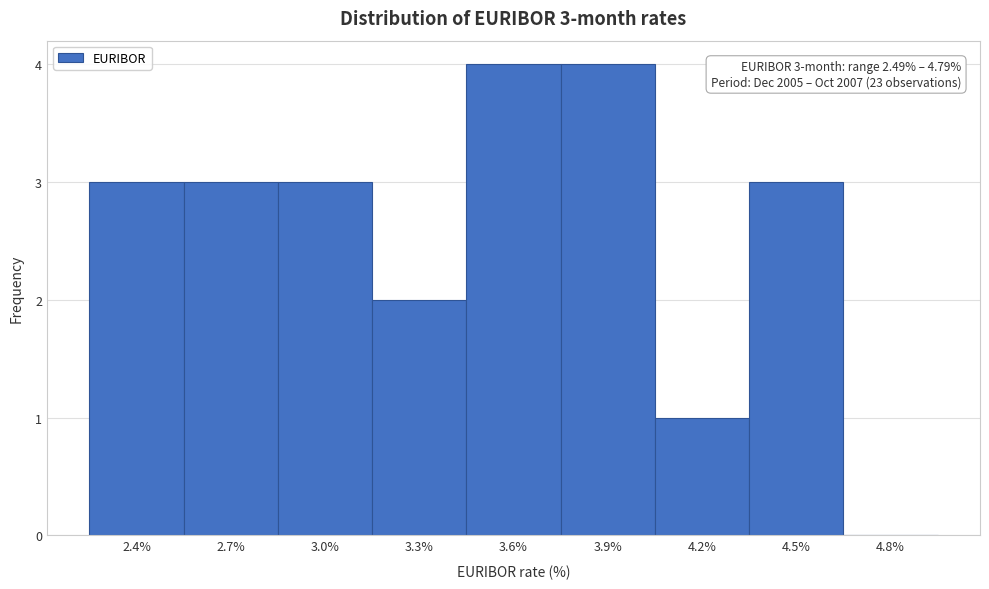

Reading right to left, extract all data points from this chart.

4.8%=0	4.5%=3	4.2%=1	3.9%=4	3.6%=4	3.3%=2	3.0%=3	2.7%=3	2.4%=3